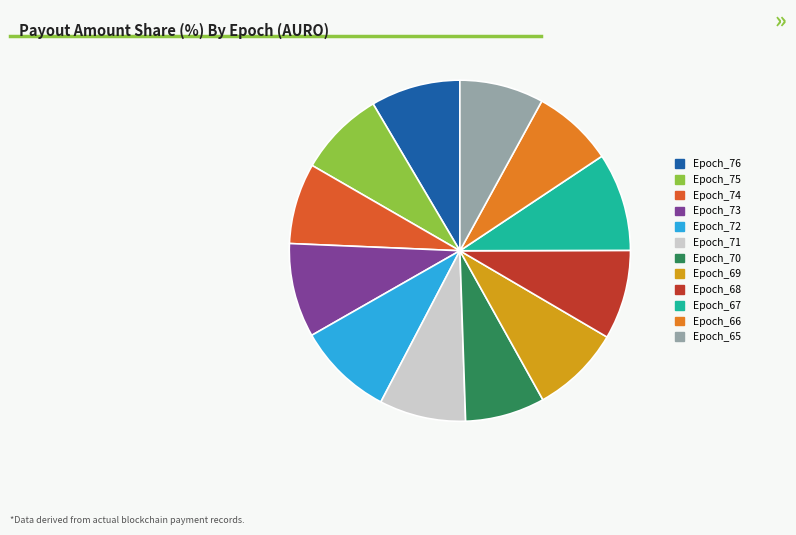

To the nearest percent, what is the difference between the largest and smallest slice percentages?

2%